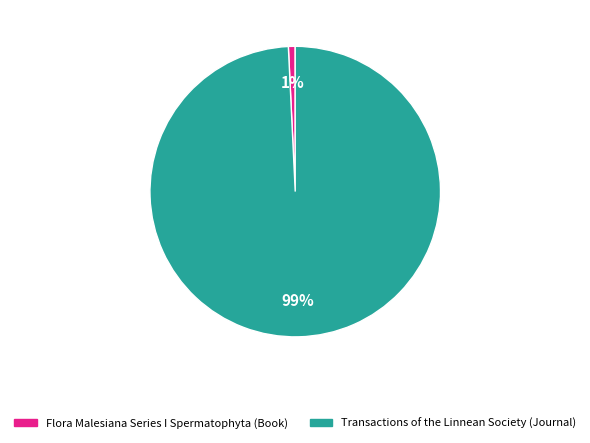

Is the sum of Flora Malesiana Series I Spermatophyta (Book) and Transactions of the Linnean Society (Journal) greater than half?

Yes